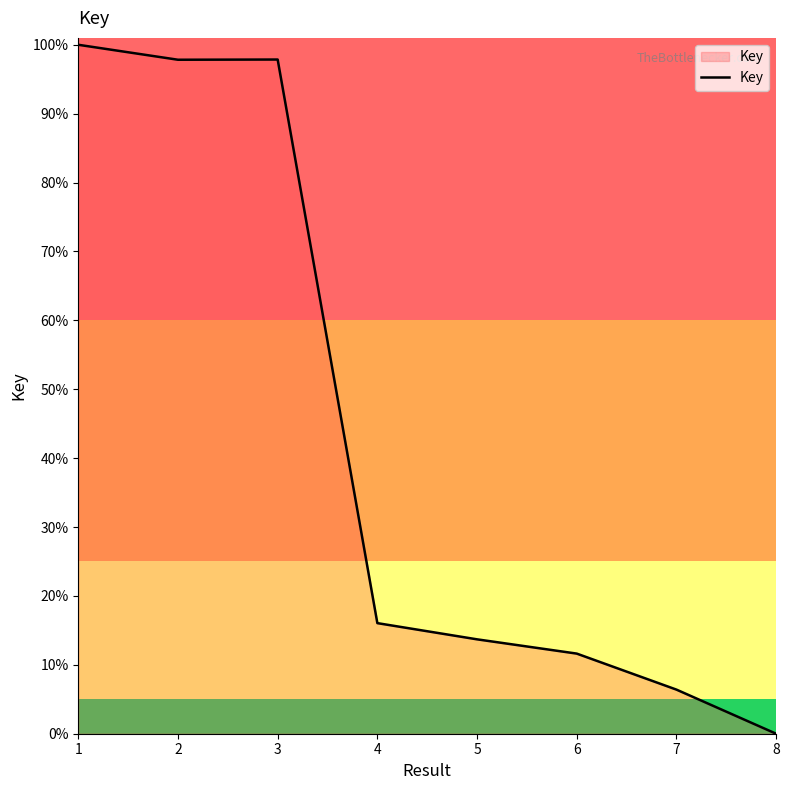

What is the sum of the values at 5 and 7?

20.1